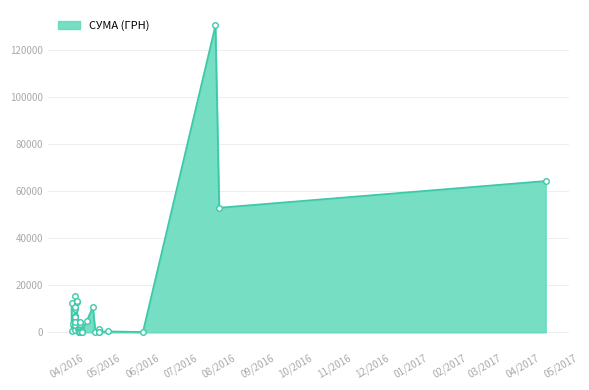

List the labels in order of value, largest first.

29.07.2016, 19.04.2017, 01.08.2016, 08.04.2016, 09.04.2016, 09.04.2016, 05.04.2016, 22.04.2016, 08.04.2016, 08.04.2016, 08.04.2016, 08.04.2016, 08.04.2016, 17.04.2016, 12.04.2016, 08.04.2016, 12.04.2016, 06.04.2016, 08.04.2016, 08.04.2016, 27.04.2016, 11.04.2016, 12.04.2016, 10.04.2016, 08.04.2016, 13.04.2016, 11.04.2016, 12.04.2016, 05.04.2016, 11.04.2016, 04.05.2016, 13.04.2016, 27.04.2016, 11.04.2016, 12.04.2016, 13.04.2016, 24.04.2016, 01.06.2016, 27.04.2016, 11.04.2016